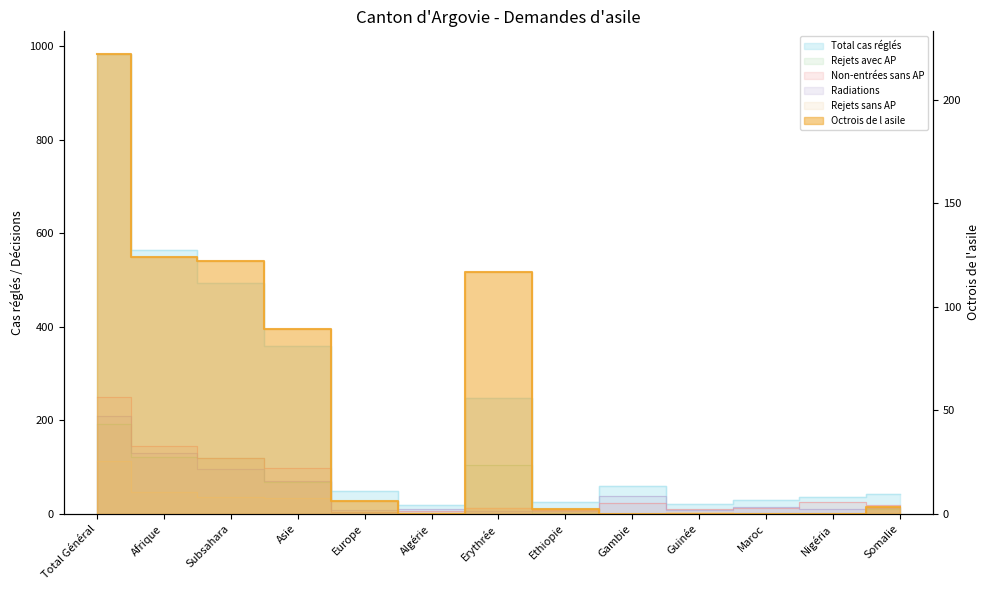

The Total cas réglés series shows 21 at Somalie. True or false?

False